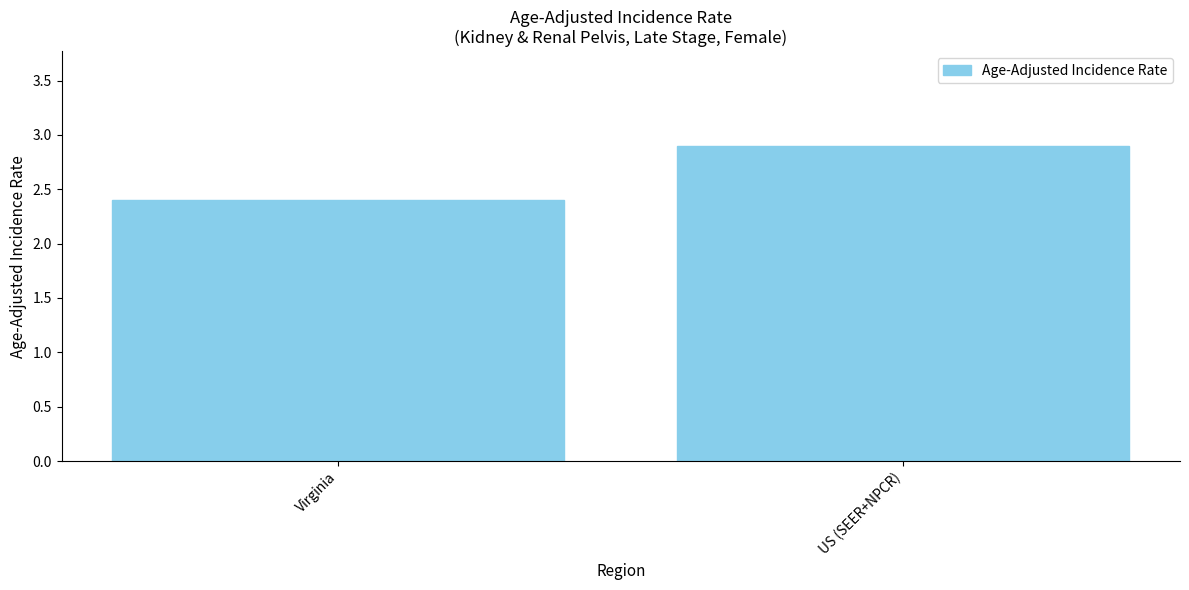

Reading right to left, what are all the values shown in this chart?

US (SEER+NPCR)=2.9	Virginia=2.4